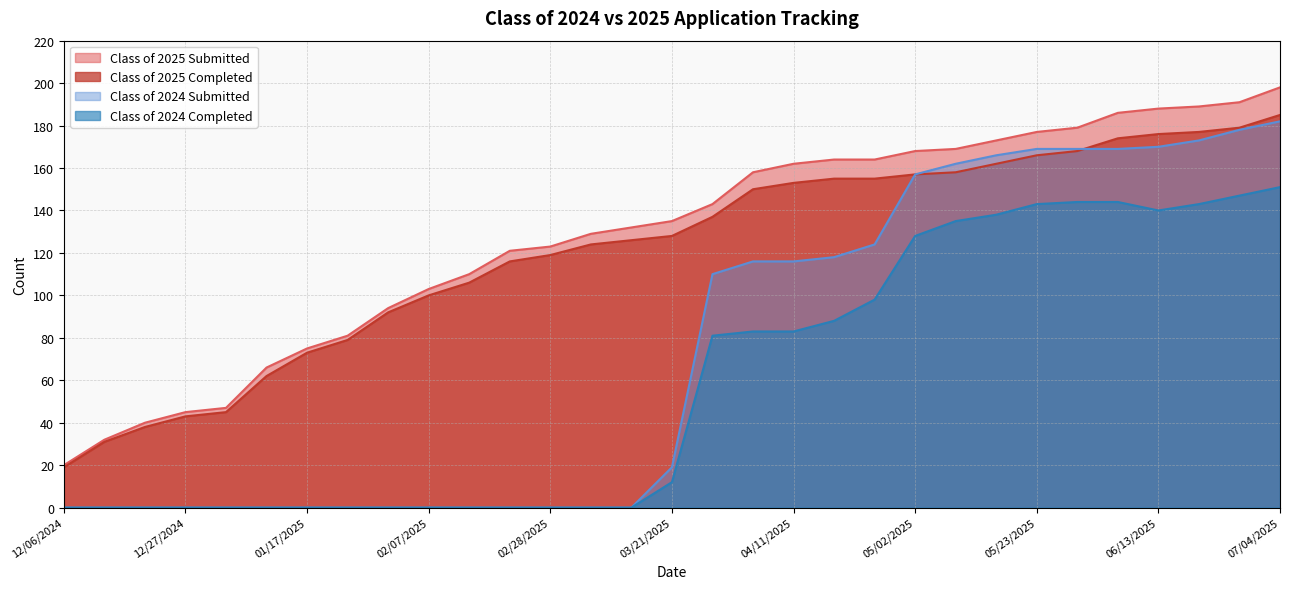

How many lines are shown in the chart?

4